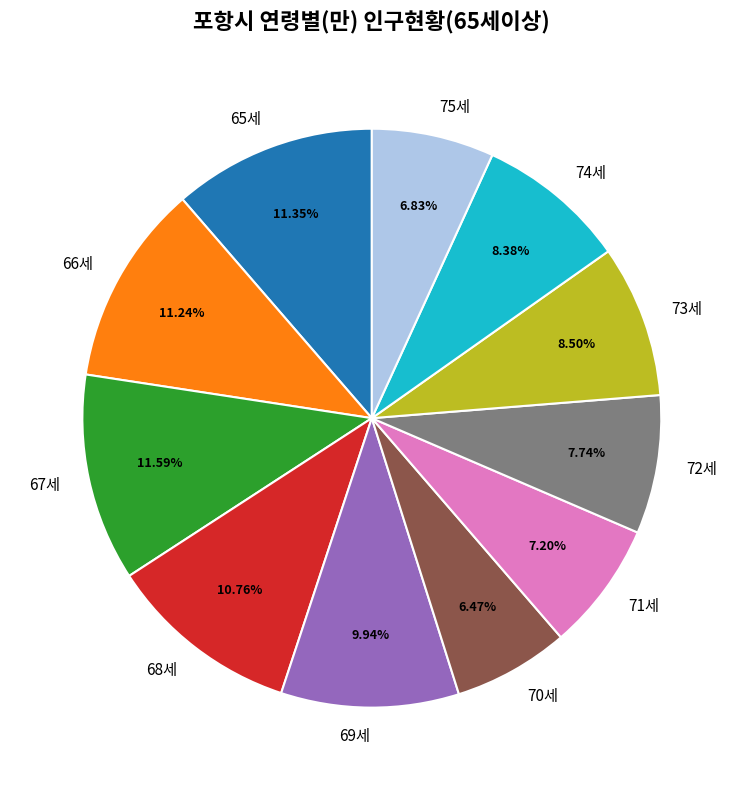

Combined, do 70세 and 72세 account for over 50%?

No